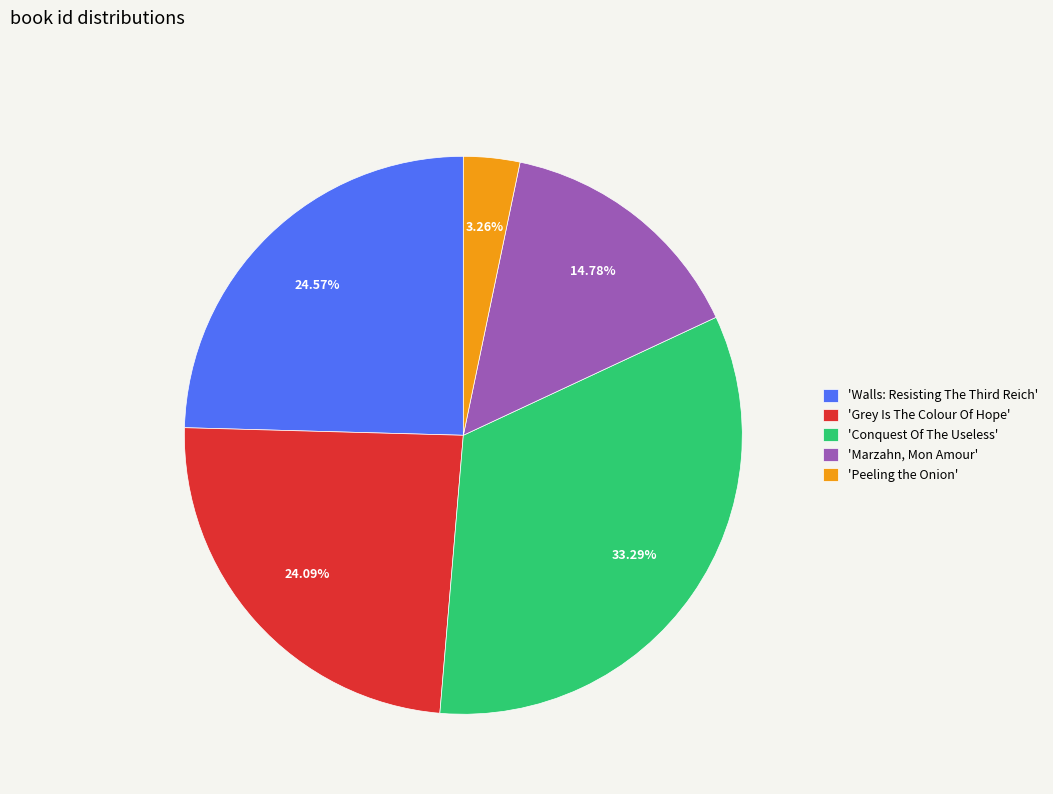

What is the largest slice in the pie chart?

'Conquest Of The Useless'